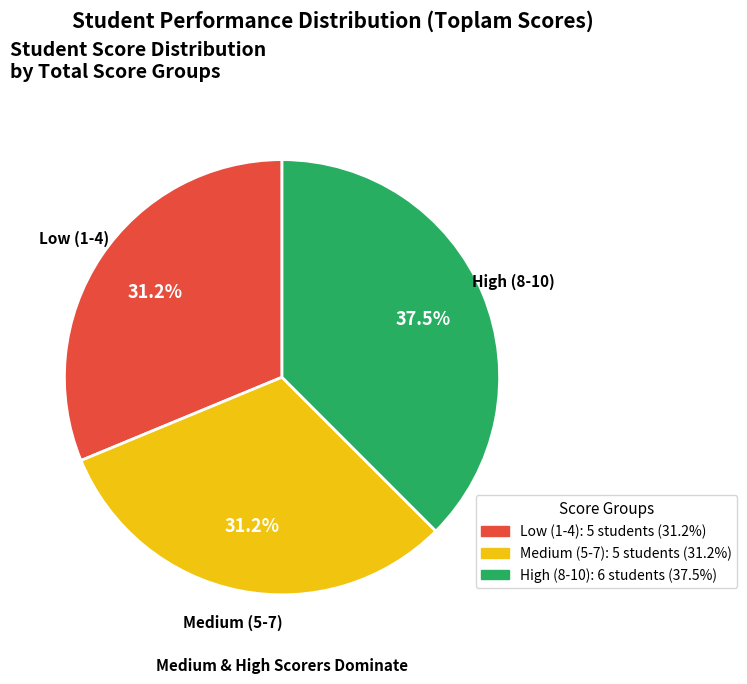

Is there a majority slice in this chart?

No